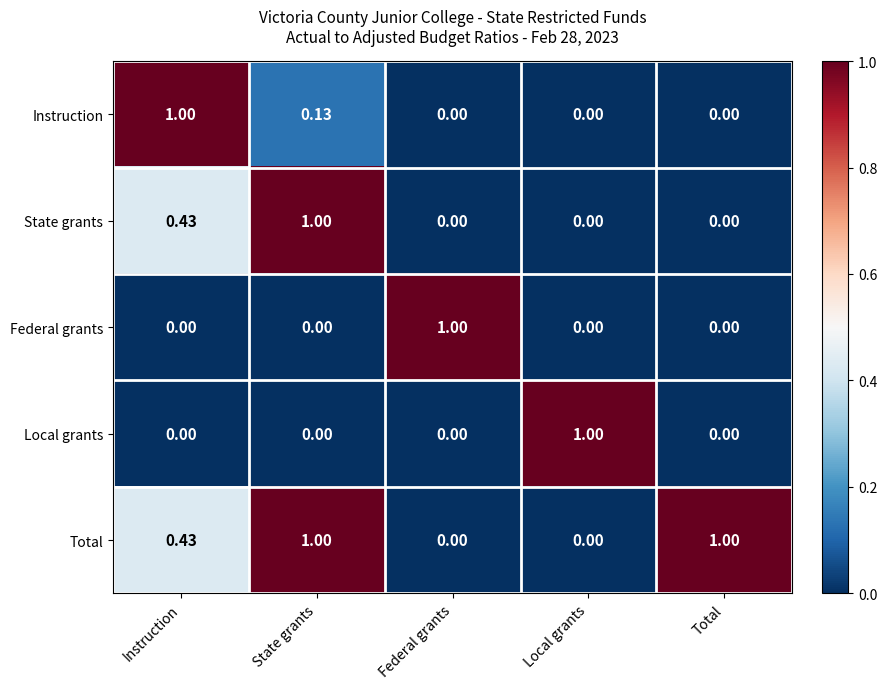

Between Instruction and State grants, which series saw the biggest shift?

Instruction